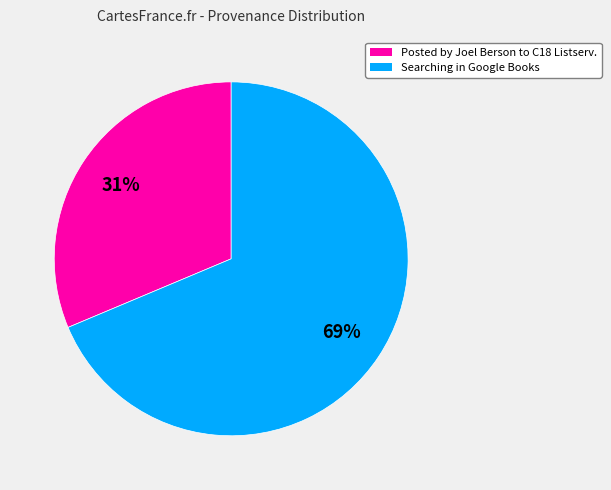

Is it true that Searching in Google Books is 76% of the pie?

False